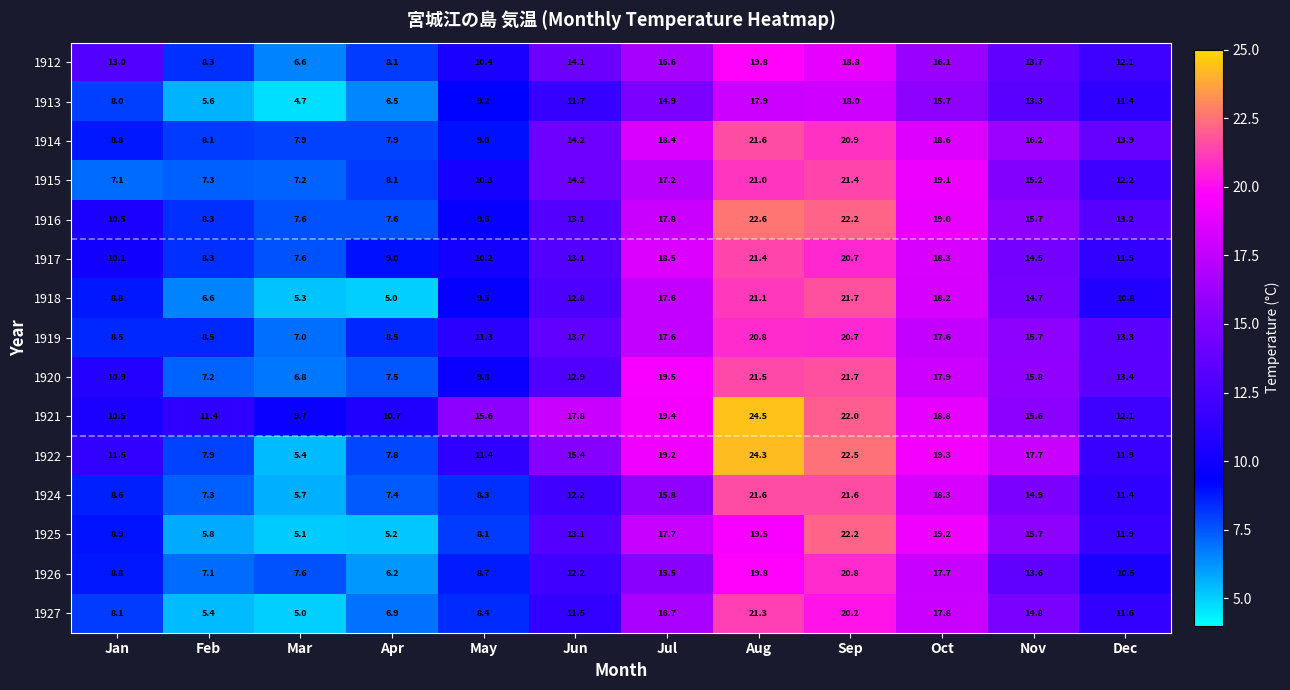

What is the greatest value displayed?

24.5